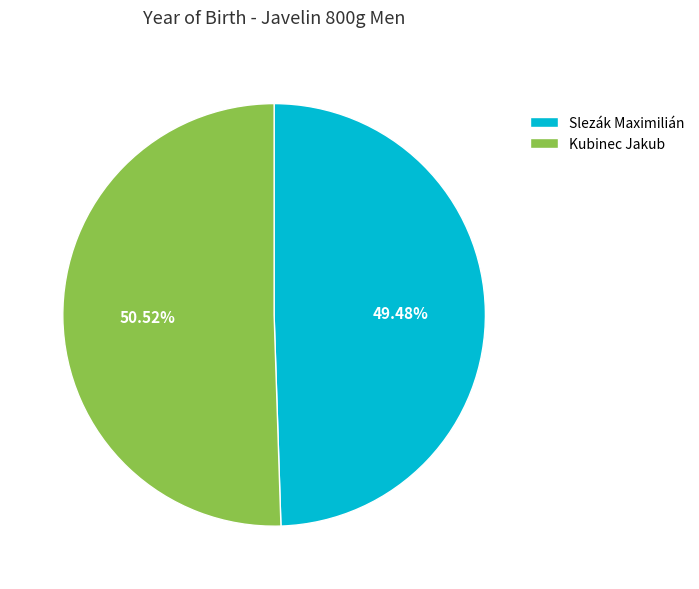

Which slice is the largest?

Kubinec Jakub